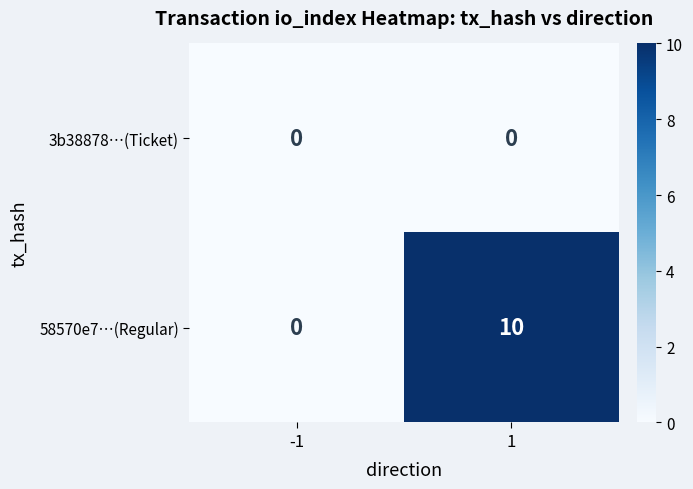

How many series are shown in this chart?

2